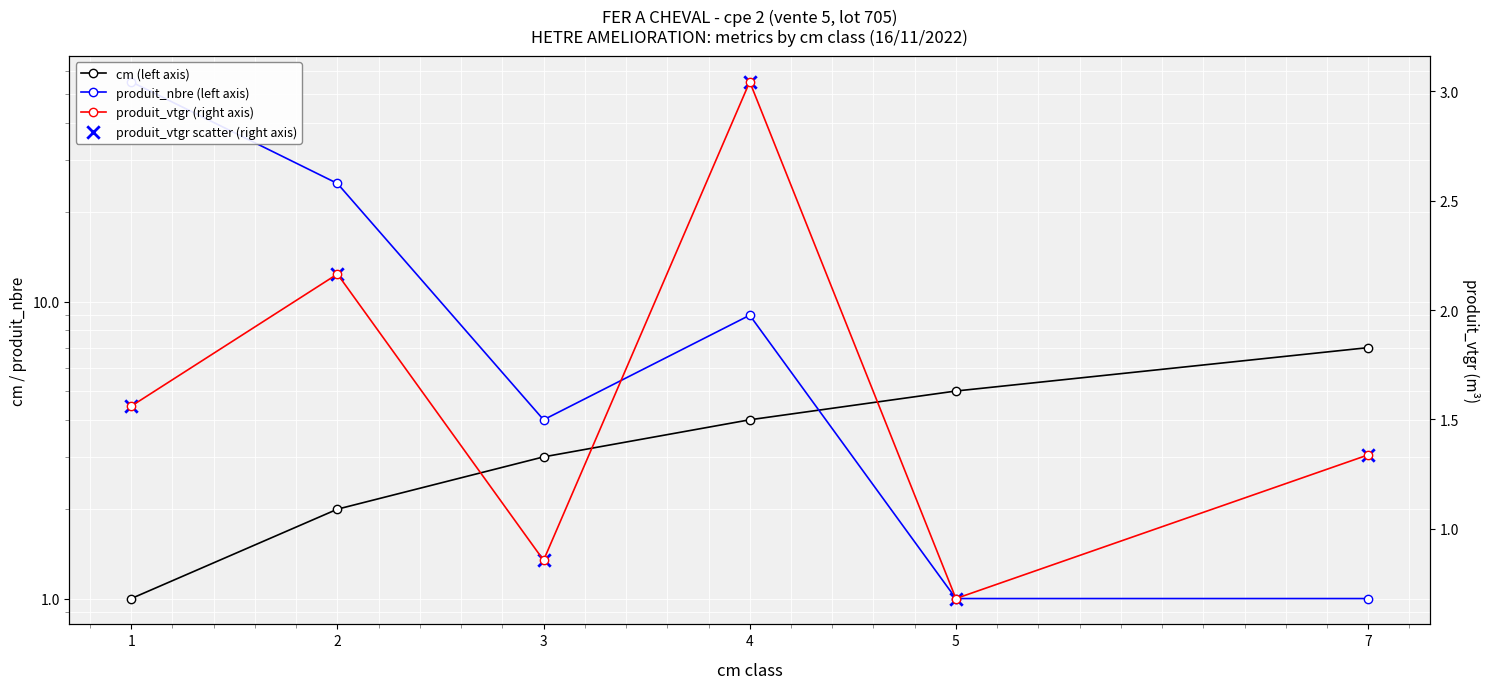

Is the value of produit_vtgr (right axis) at 5 greater than the value of produit_vtgr scatter (right axis) at 1?

No